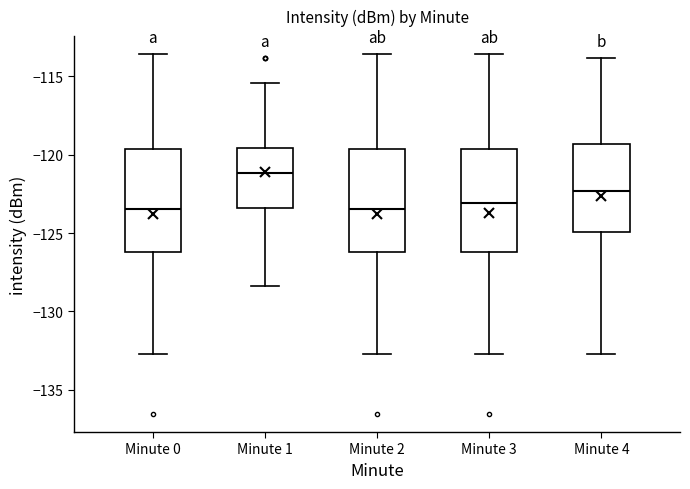

Which box's median line is the highest?

Minute 1